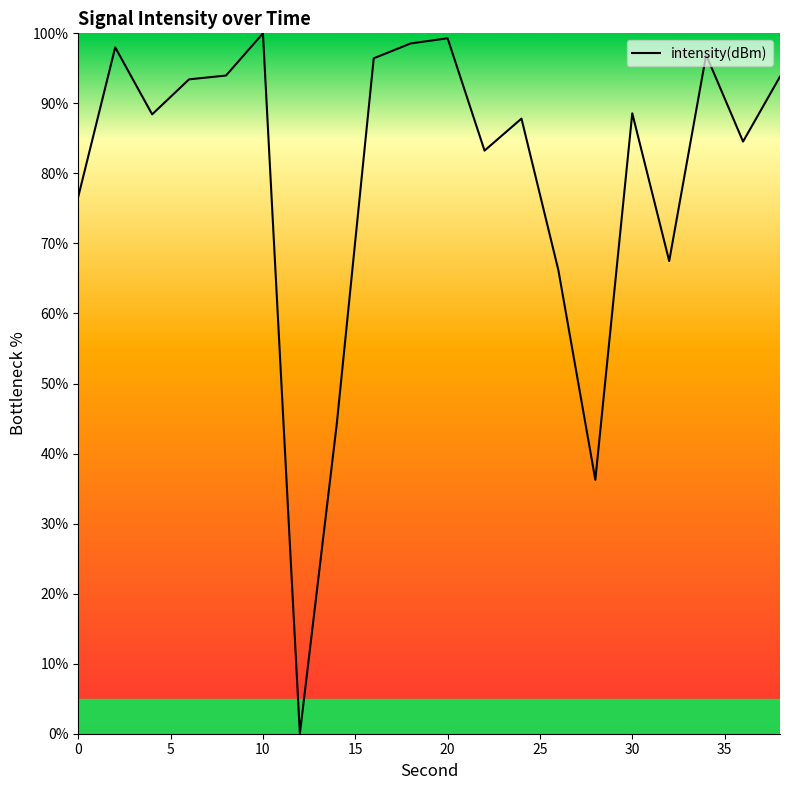

Does the chart have visible grid lines?

No